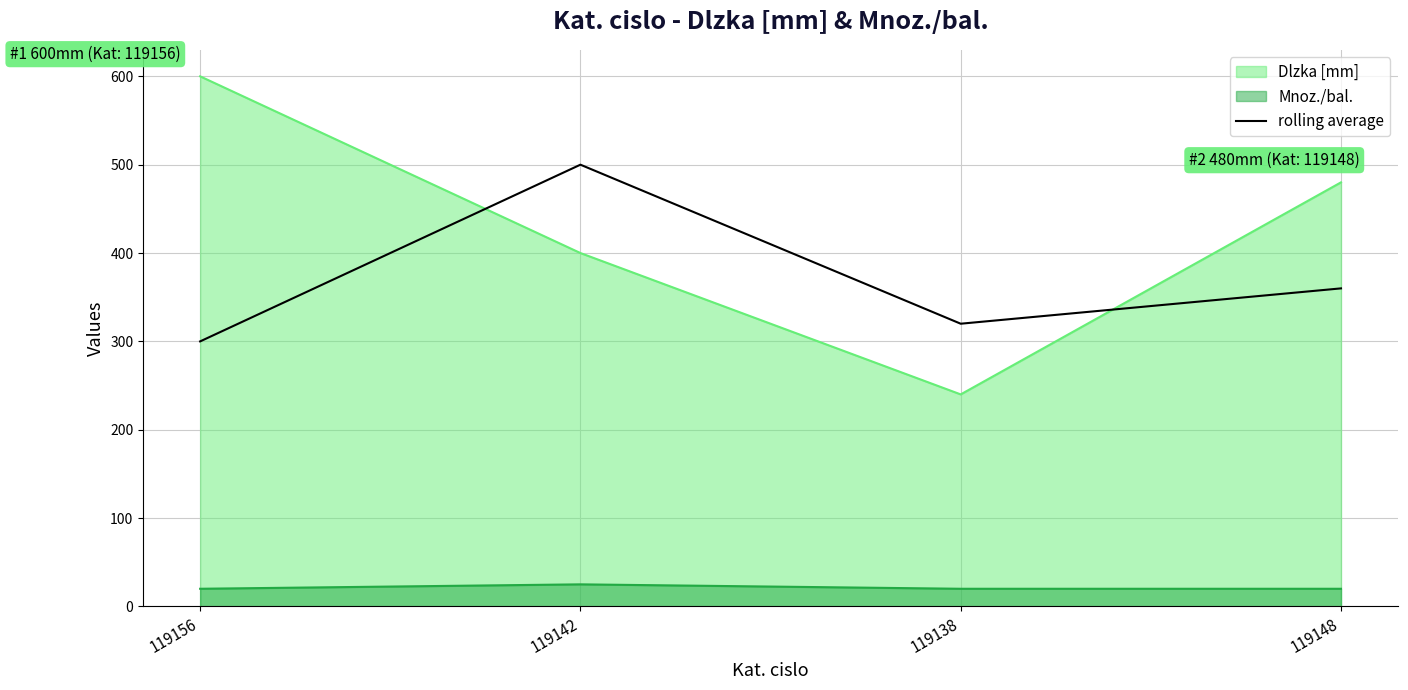

True or false: the data shows 500 at 119142.

True